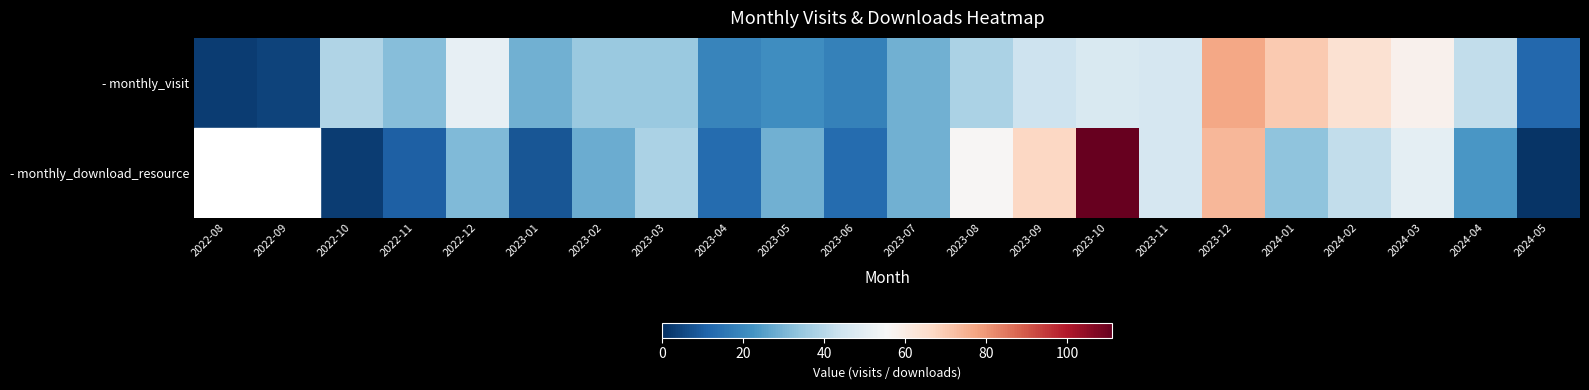

At how many categories does at least one series exceed 36?

12